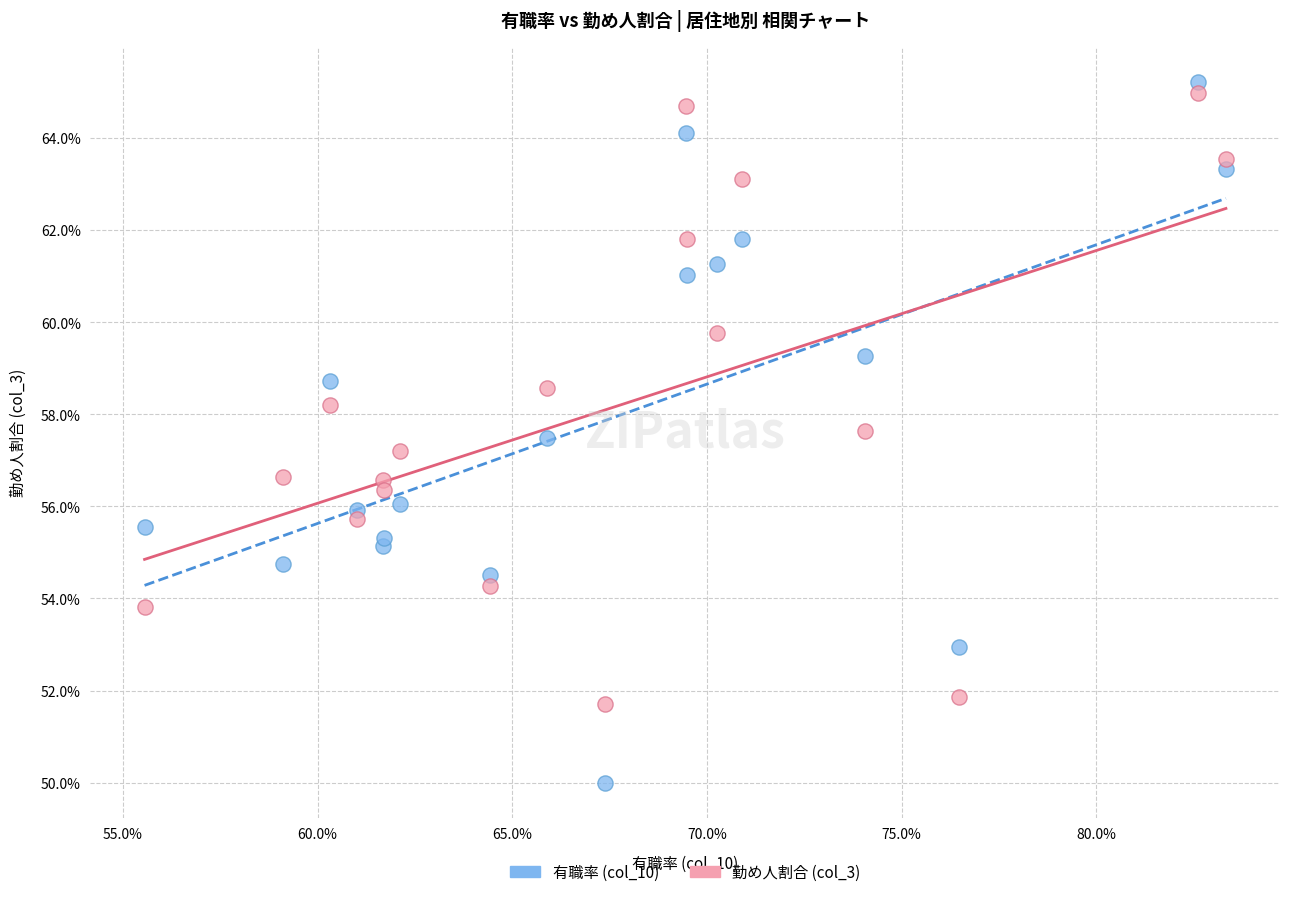

Which series has the largest Y range (max minus min)?

有職率 (col_10)